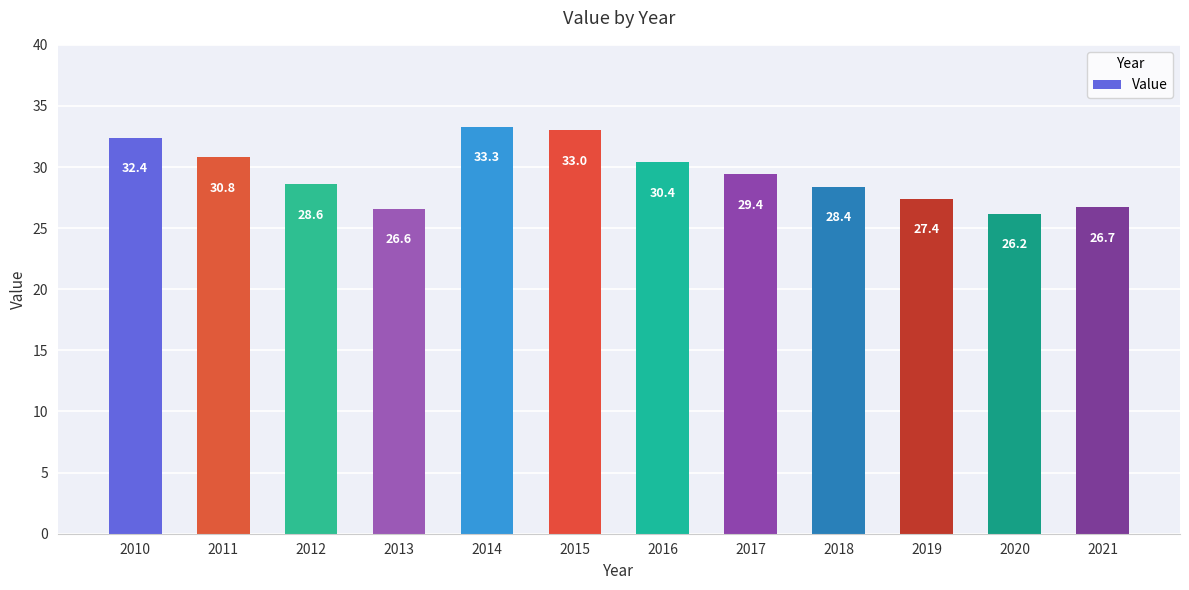

Which label corresponds to the smallest value in the chart?

2020